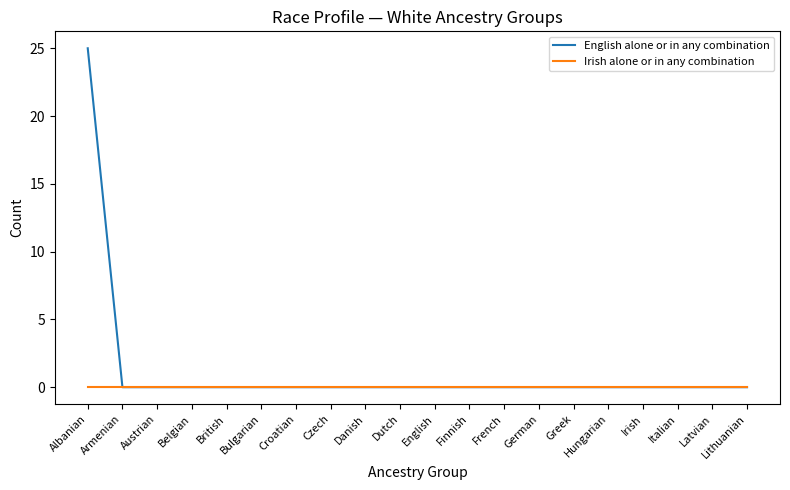

Reading right to left, transcribe all the data shown in this chart.

English alone or in any combination: Lithuanian=0	Latvian=0	Italian=0	Irish=0	Hungarian=0	Greek=0	German=0	French=0	Finnish=0	English=0	Dutch=0	Danish=0	Czech=0	Croatian=0	Bulgarian=0	British=0	Belgian=0	Austrian=0	Armenian=0	Albanian=25
Irish alone or in any combination: Lithuanian=0	Latvian=0	Italian=0	Irish=0	Hungarian=0	Greek=0	German=0	French=0	Finnish=0	English=0	Dutch=0	Danish=0	Czech=0	Croatian=0	Bulgarian=0	British=0	Belgian=0	Austrian=0	Armenian=0	Albanian=0